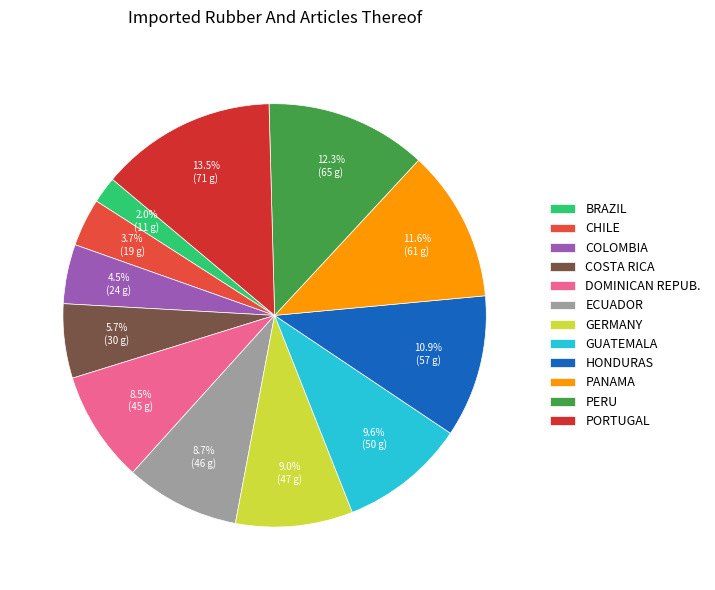

Which category has the biggest portion of the pie?

PORTUGAL